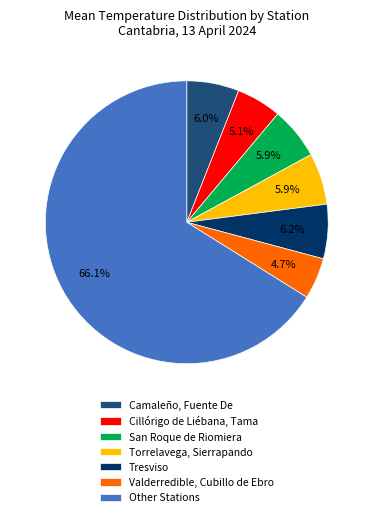

What is the total percentage of Tresviso and Torrelavega, Sierrapando?

12.1%